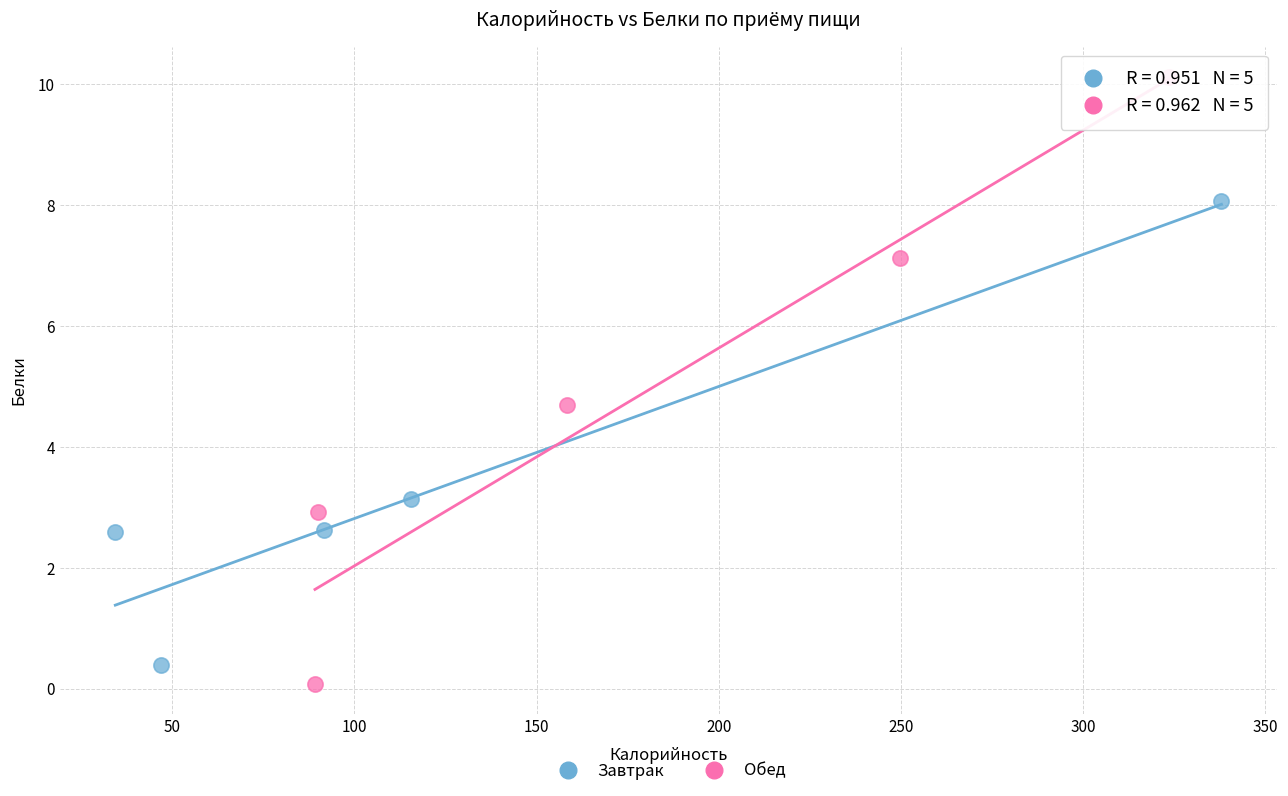

What are all the series names shown in the legend?

Завтрак, Обед